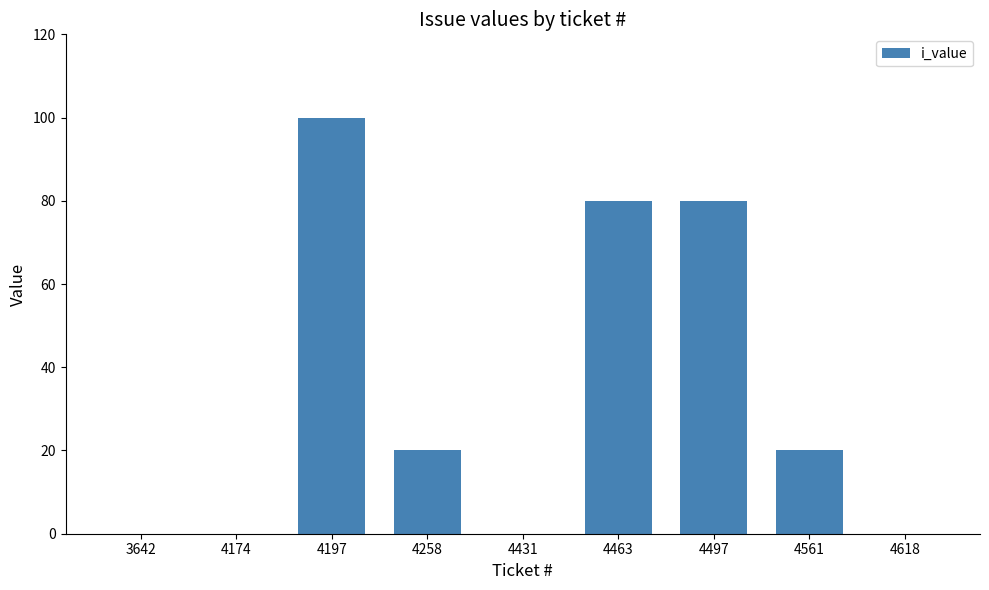

Is it true that the value at 4197 is 100?

True